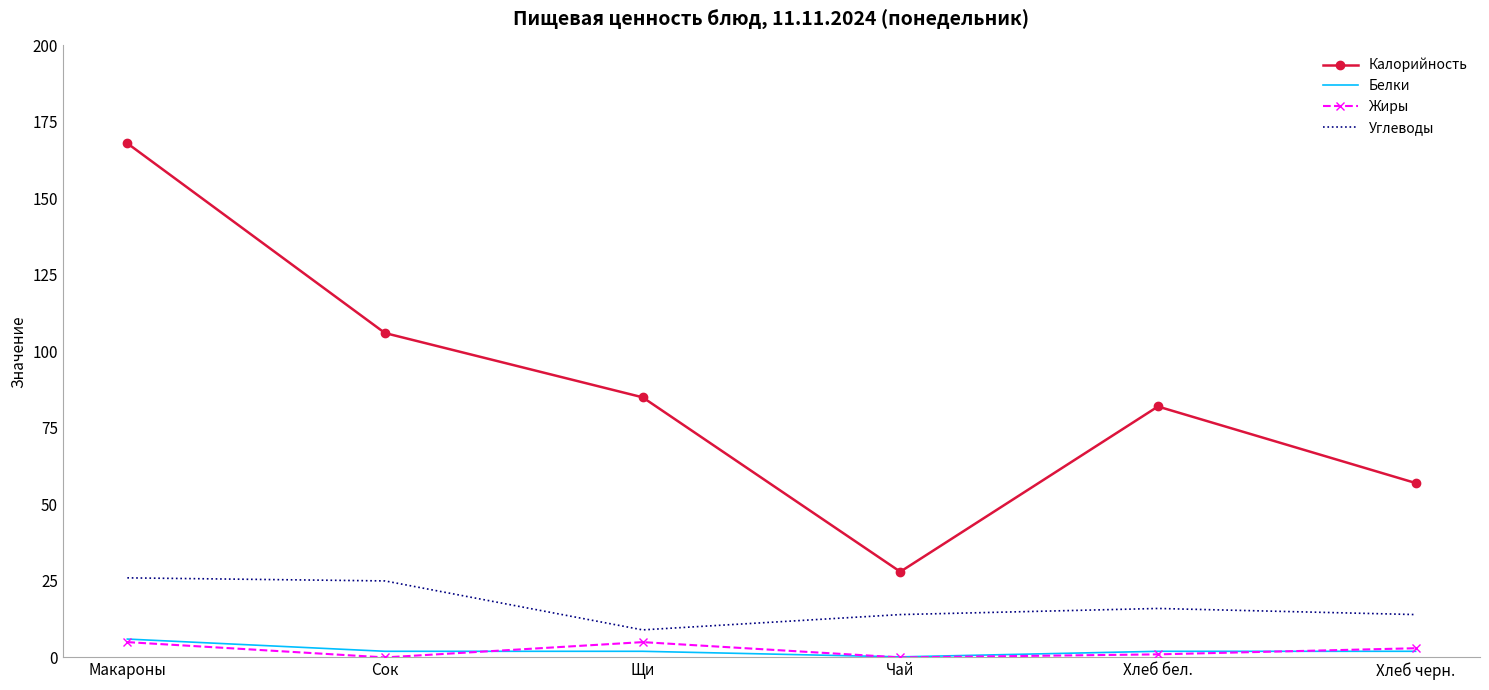

What is the total value across all series at Хлеб бел.?

101.0